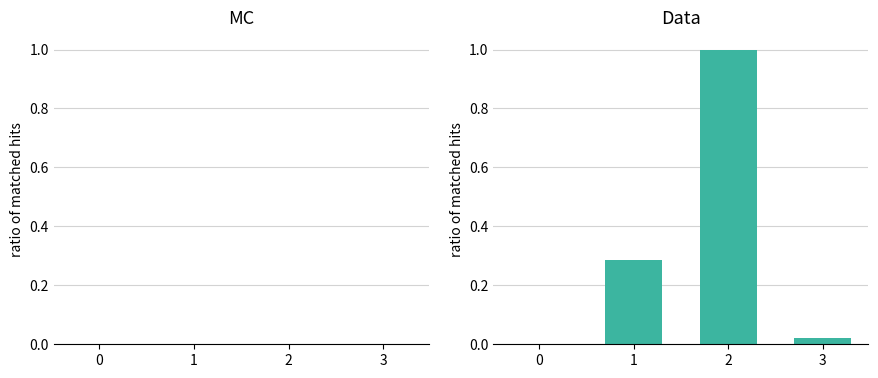

List the labels in order of value, largest first.

2, 1, 3, 0